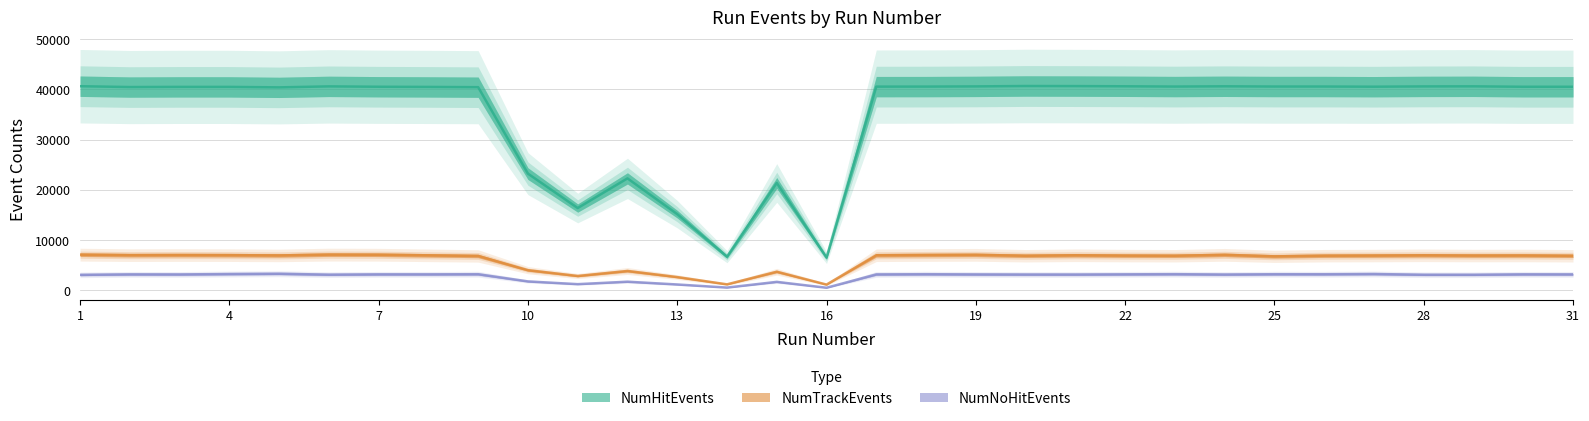

Rank the series at 13 from lowest to highest value.

NumNoHitEvents, NumTrackEvents, NumHitEvents